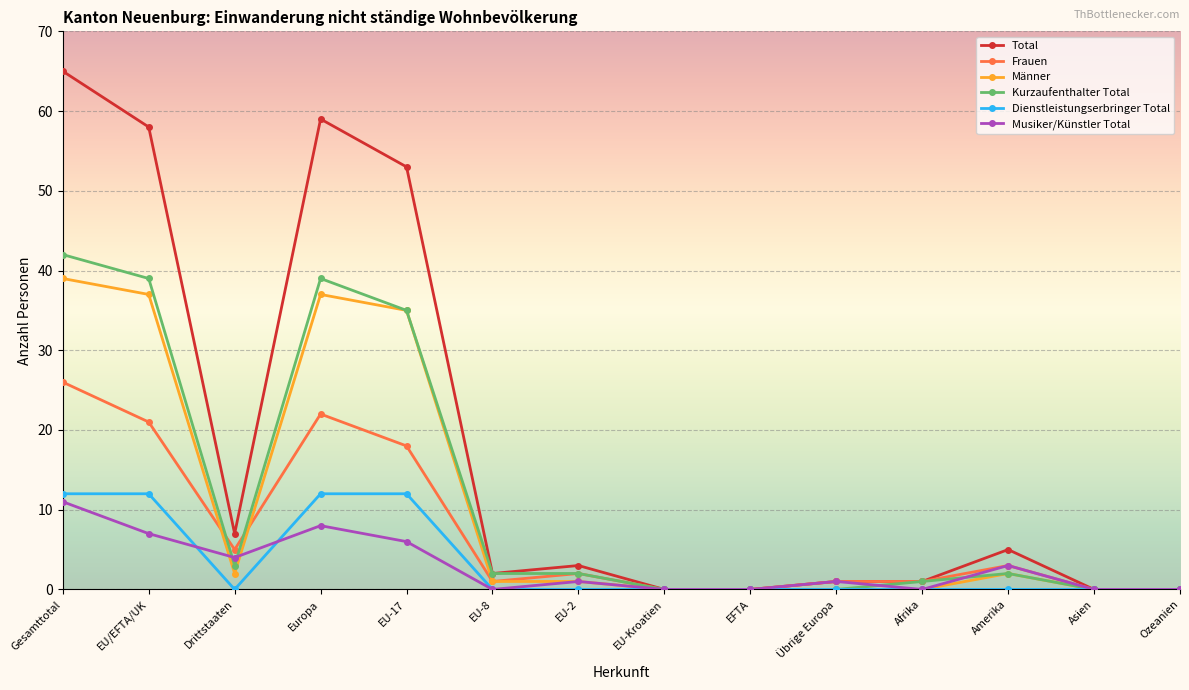

Which series has the largest range (max minus min)?

Total